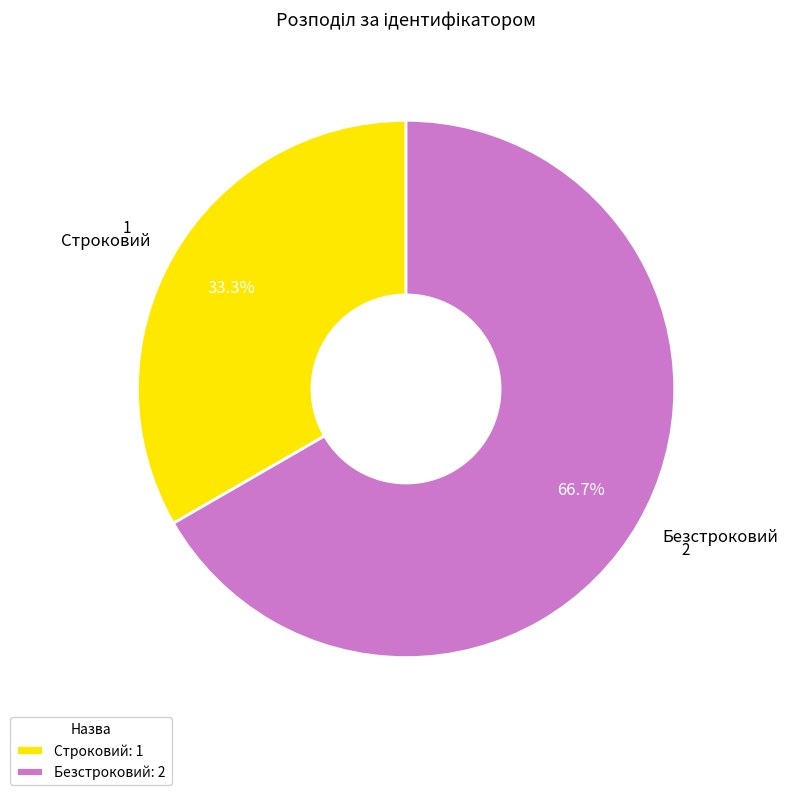

What is the total percentage of Безстроковий and Строковий?

100.0%